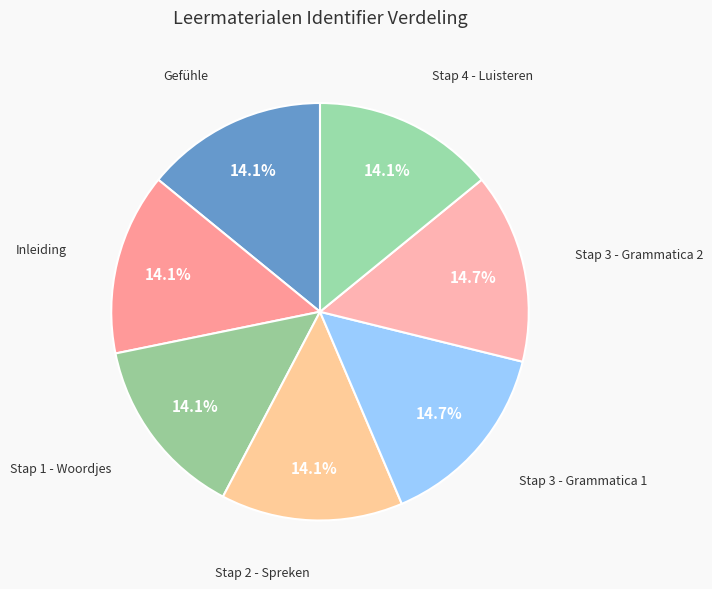

How many segments does this pie chart have?

7